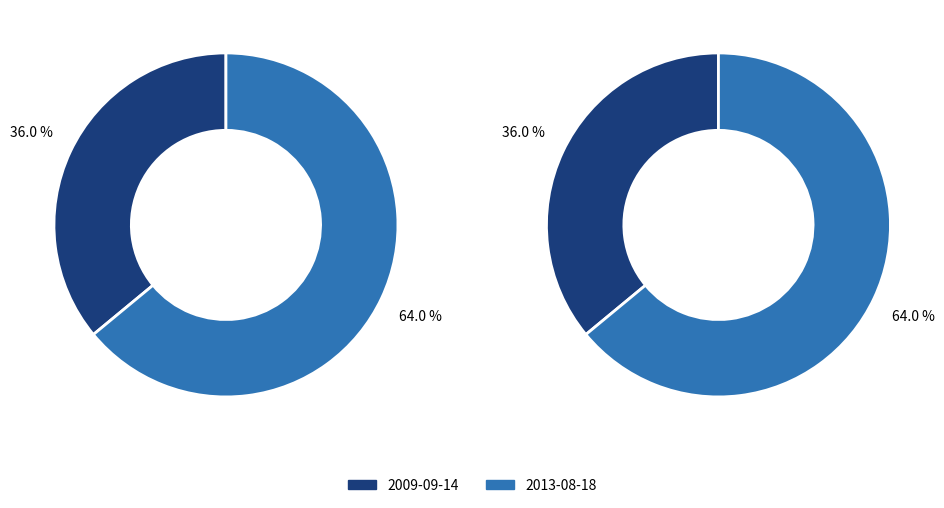

The 2013-08-18 slice represents 64% of the pie. True or false?

True